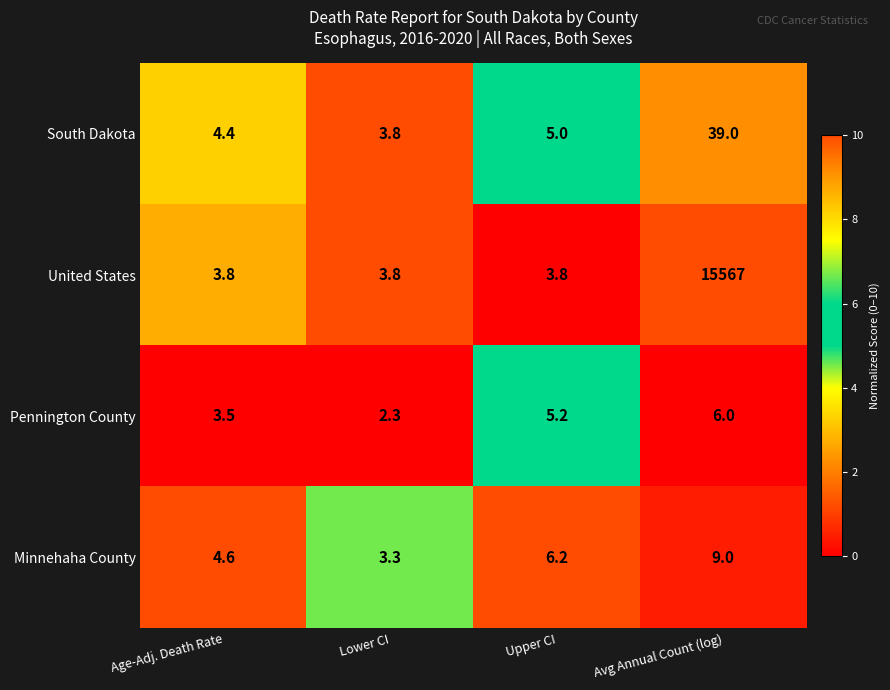

What is the difference between the Minnehaha County values at Upper CI and Avg Annual Count (log)?

2.8